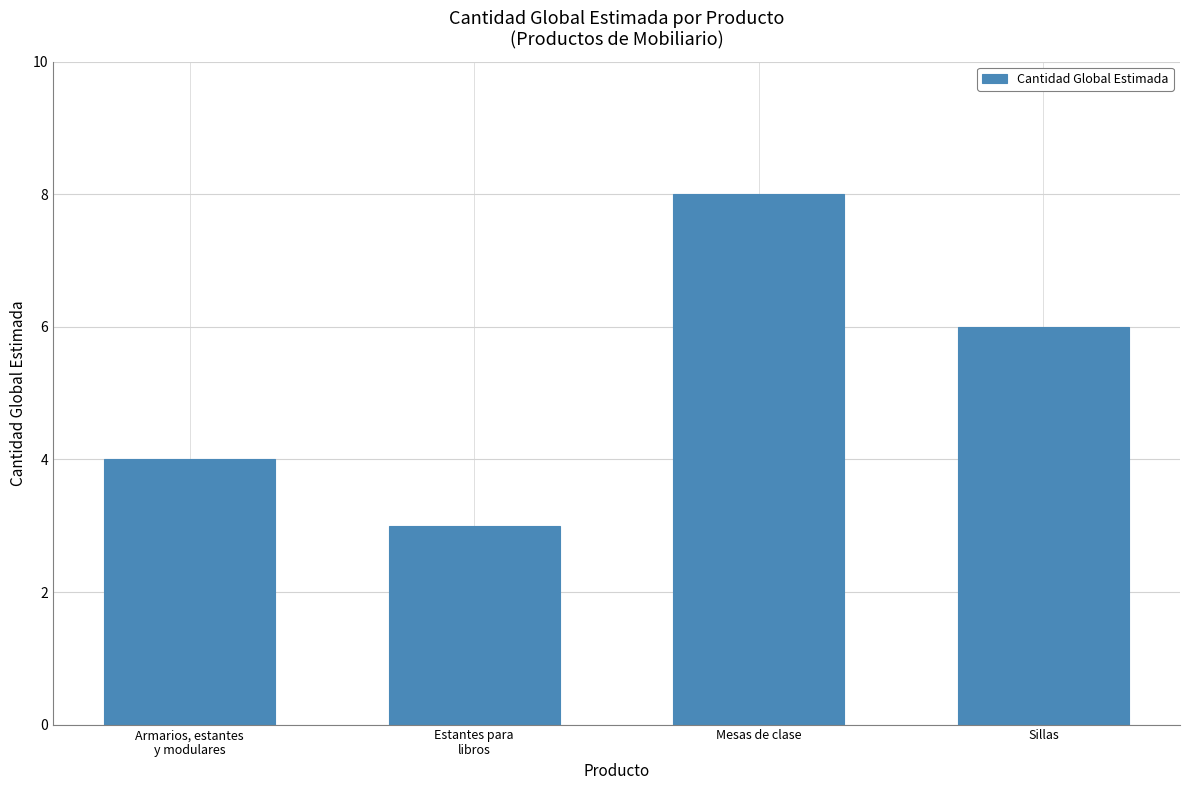

What value does the data have at Armarios, estantes
y modulares?

4